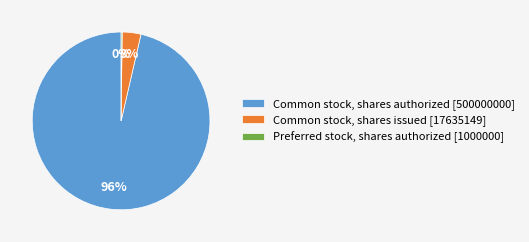

Combined, do Common stock, shares issued [17635149] and Common stock, shares authorized [500000000] account for over 50%?

Yes